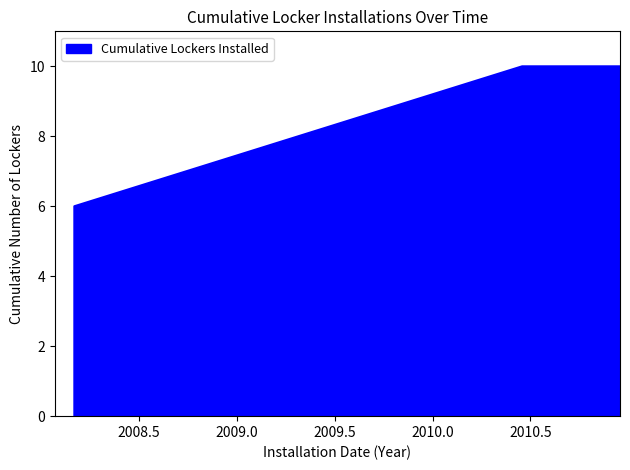

Where is the data nearest to the value 7?

2008-03-03